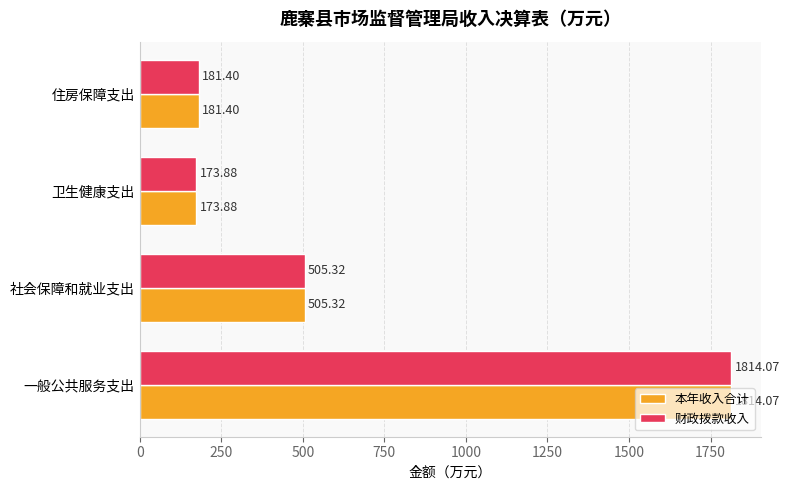

What is the sum of all 财政拨款收入 values?

2674.7